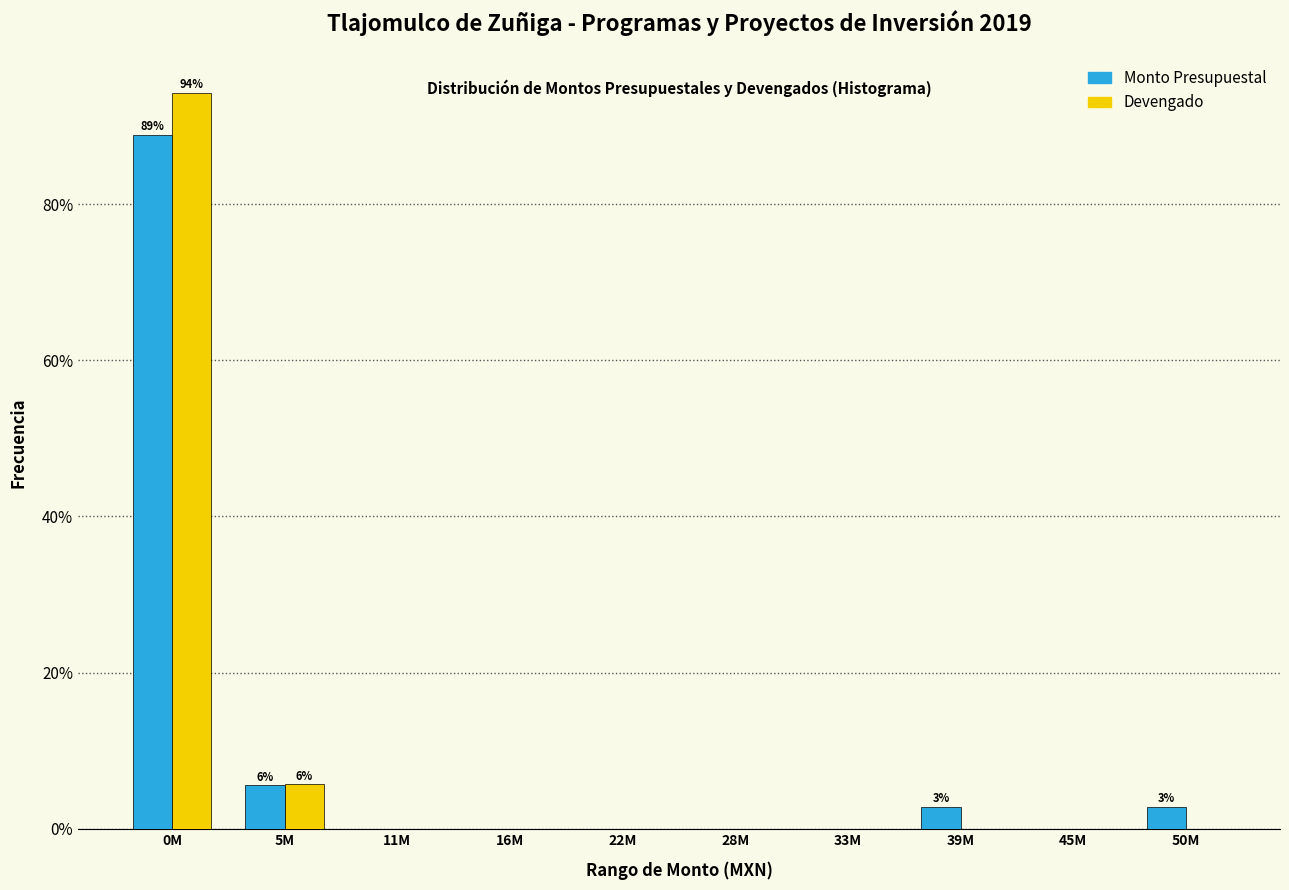

Reading left to right, extract all data points from this chart.

Monto Presupuestal: 0M=88.9	5M=5.6	11M=0.0	16M=0.0	22M=0.0	28M=0.0	33M=0.0	39M=2.8	45M=0.0	50M=2.8
Devengado: 0M=94.3	5M=5.7	11M=0.0	16M=0.0	22M=0.0	28M=0.0	33M=0.0	39M=0.0	45M=0.0	50M=0.0